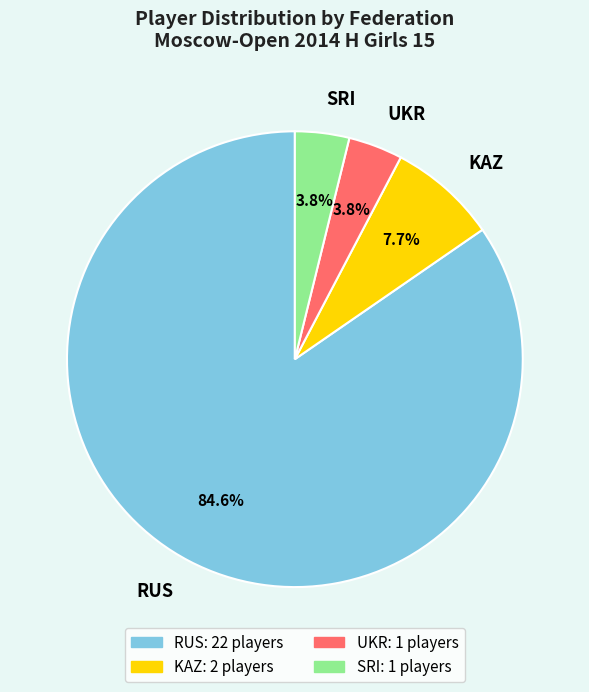

To the nearest percent, what portion does UKR represent?

4%